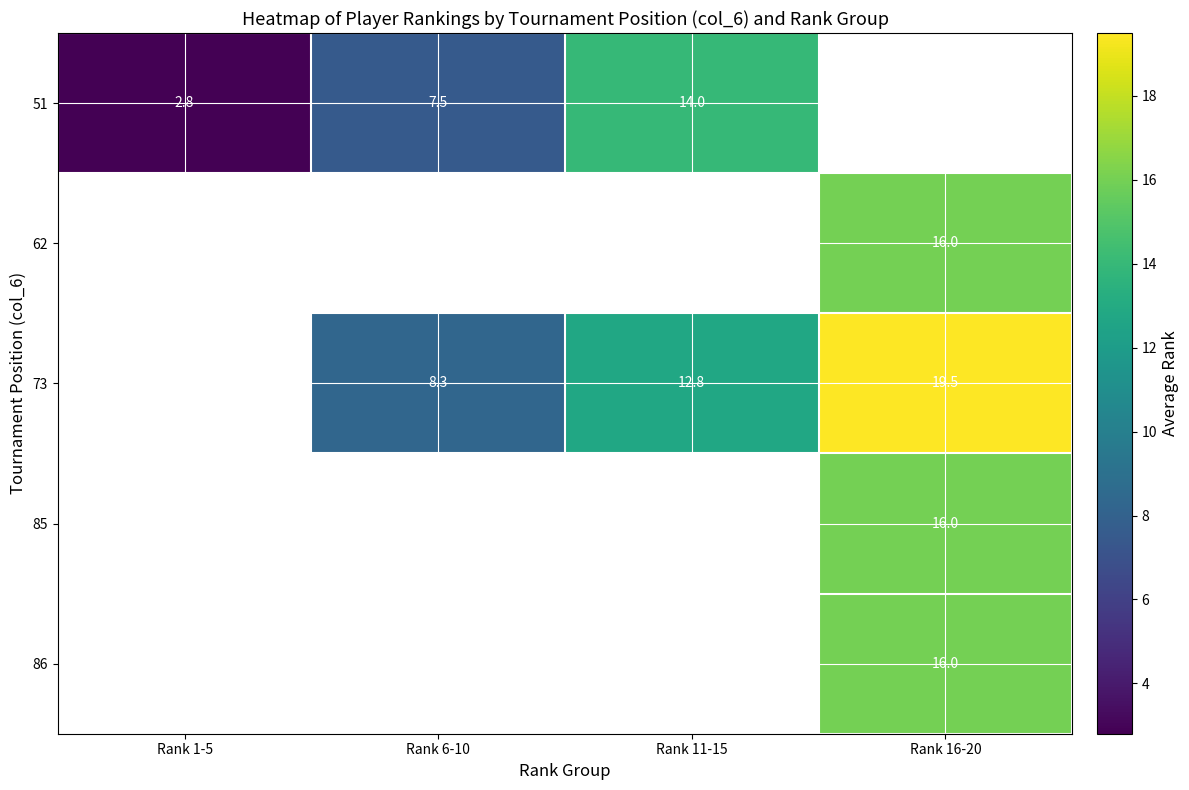

Which has a higher value, Rank 6-10 or Rank 16-20?

Rank 16-20